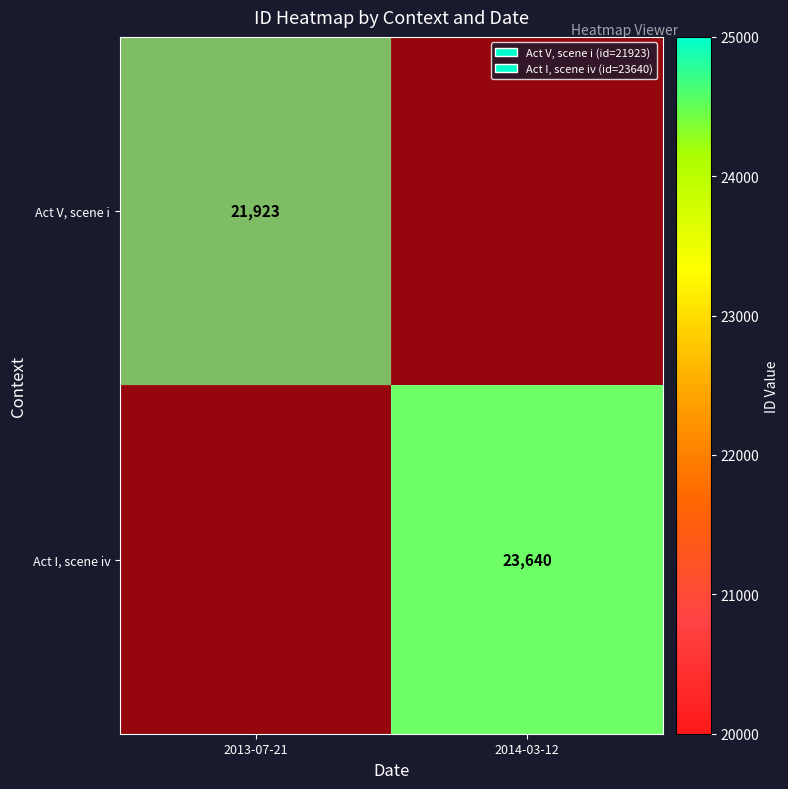

The value of Act V, scene i at 2013-07-21 is 21923. True or false?

True